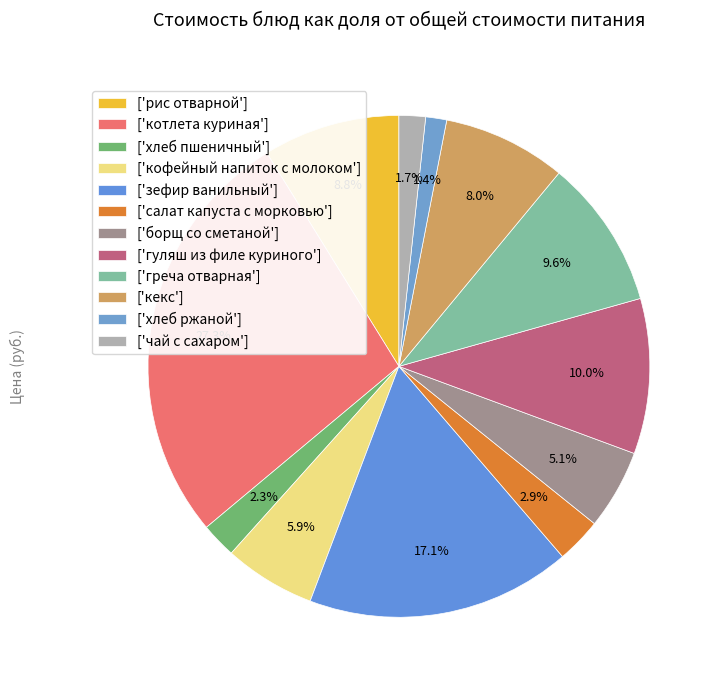

Count the number of slices in the pie.

12